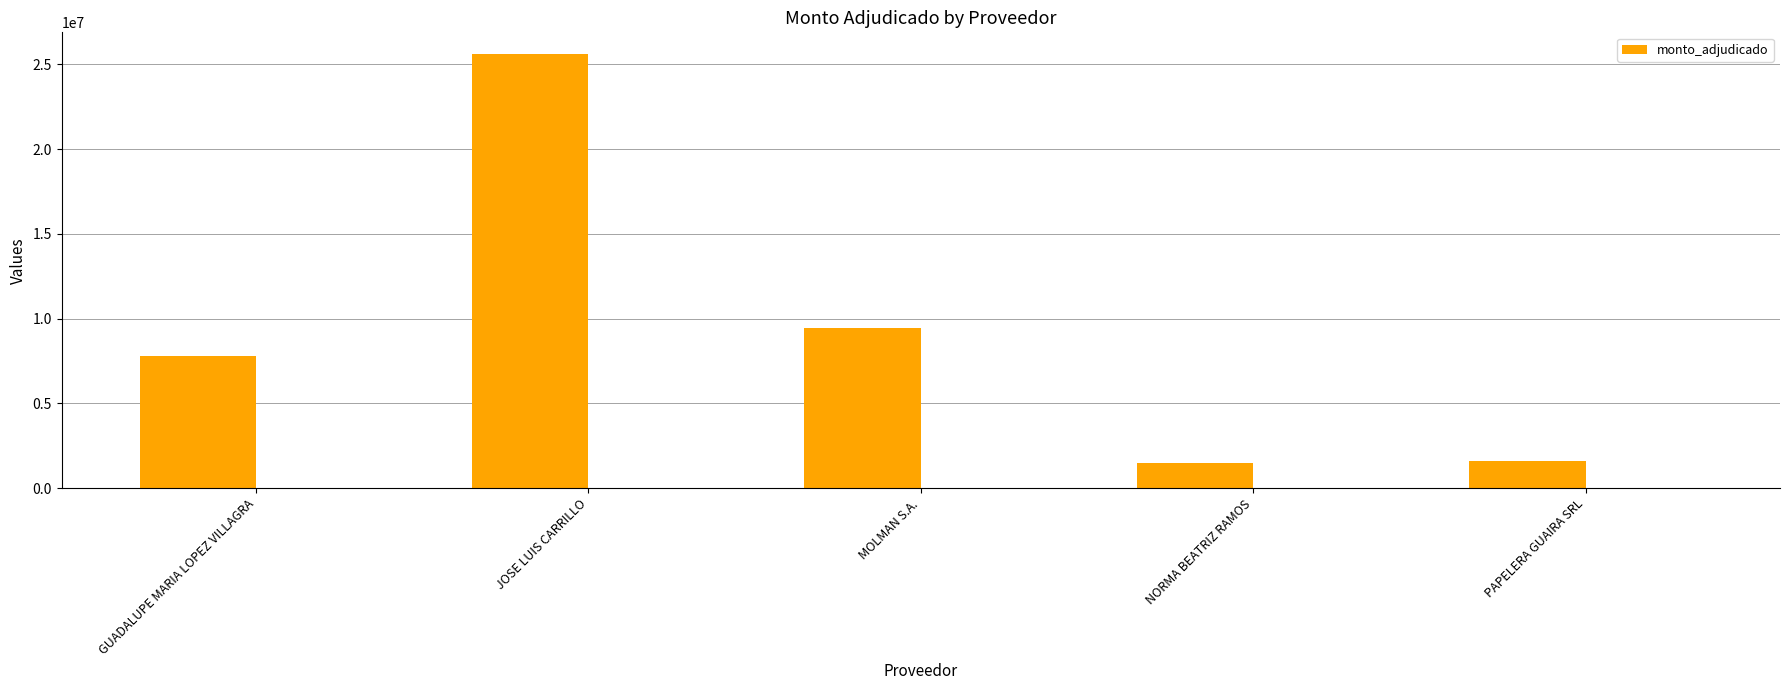

Are the bars grouped side by side (vs. stacked)?

No